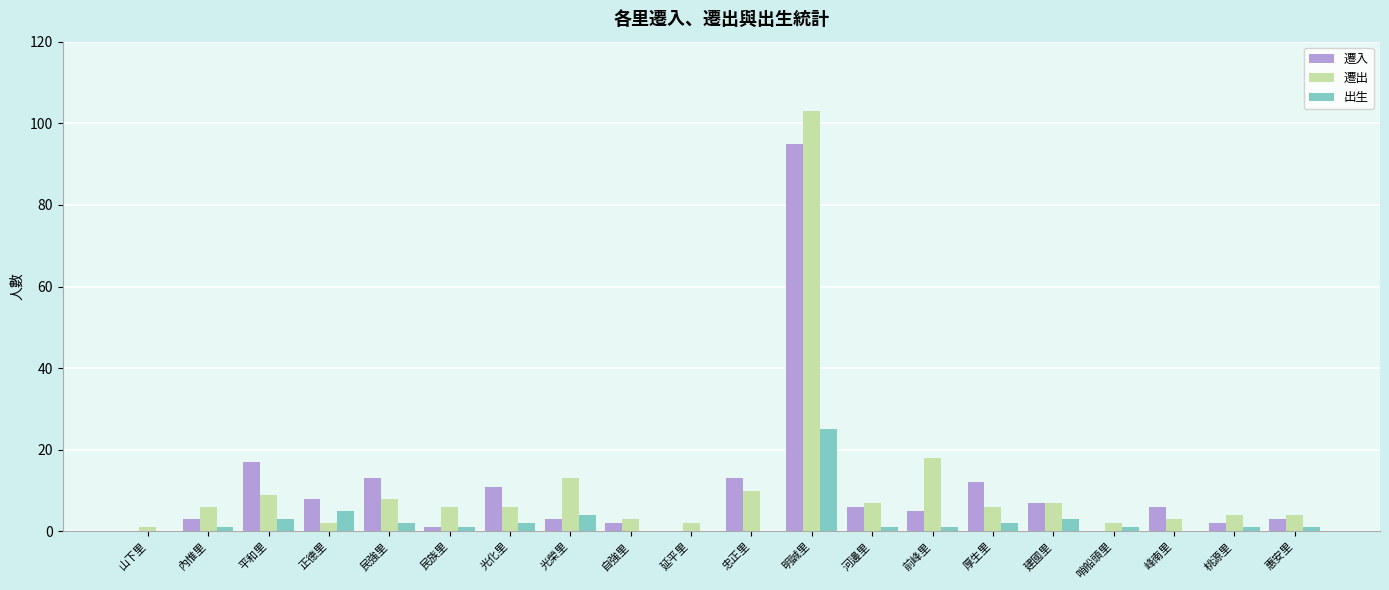

Is the value of 出生 at 惠安里 greater than the value of 遷入 at 民強里?

No